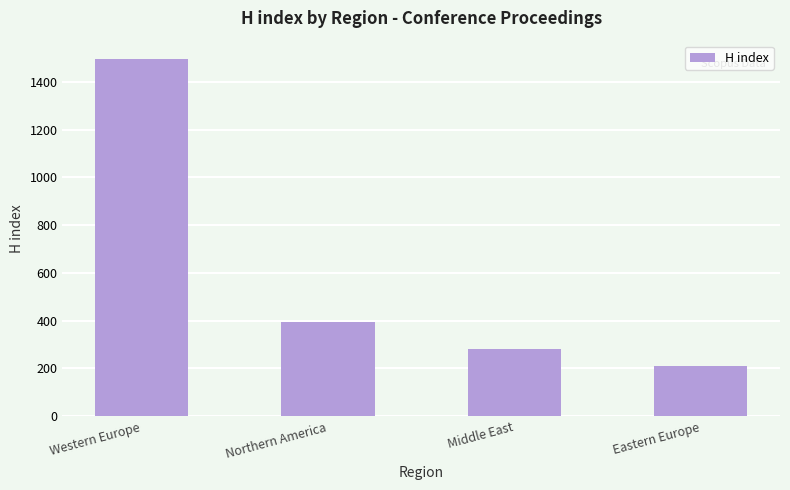

Rank the categories by value from highest to lowest.

Western Europe, Northern America, Middle East, Eastern Europe